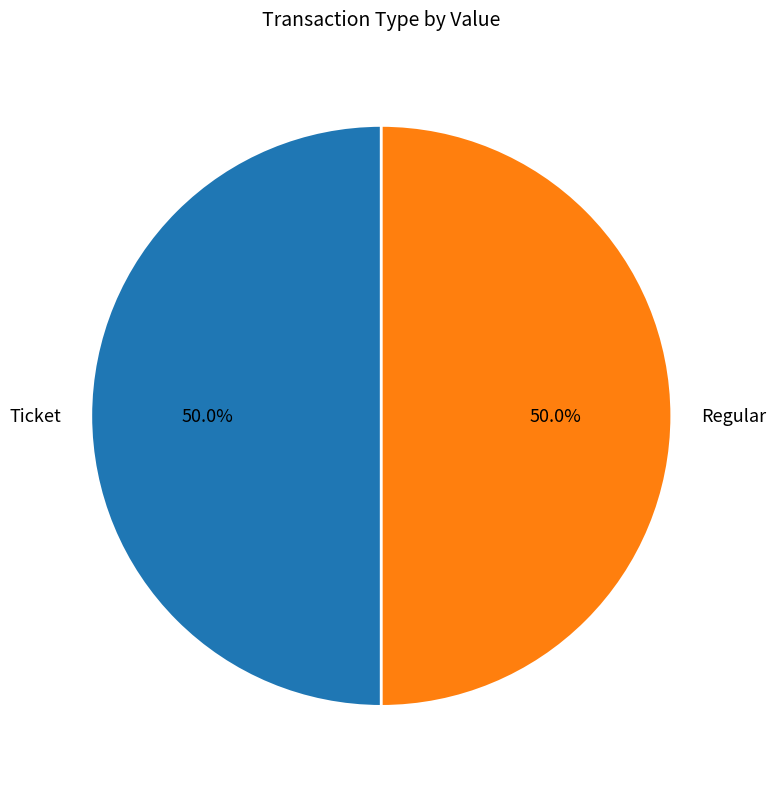

Approximately how many times larger is the value at Regular compared to Ticket?

1.0